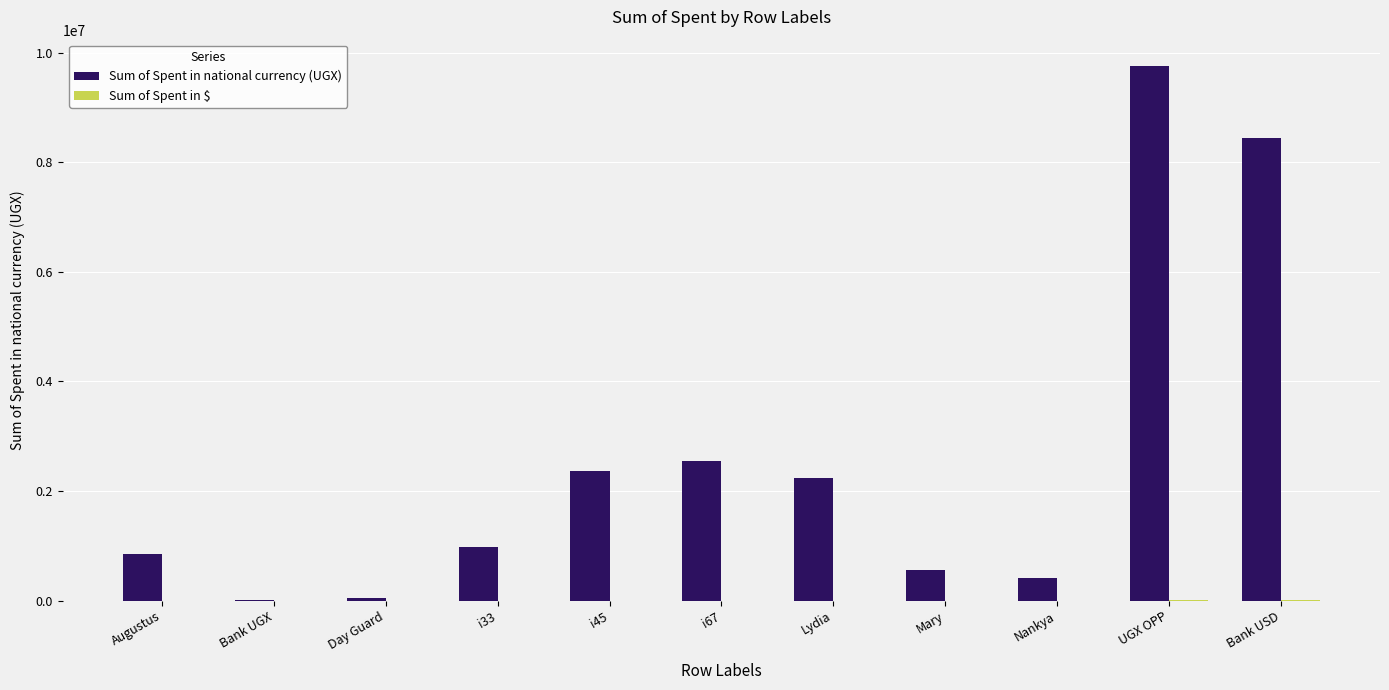

What is the sum of all Sum of Spent in national currency (UGX) values?

28208889.3